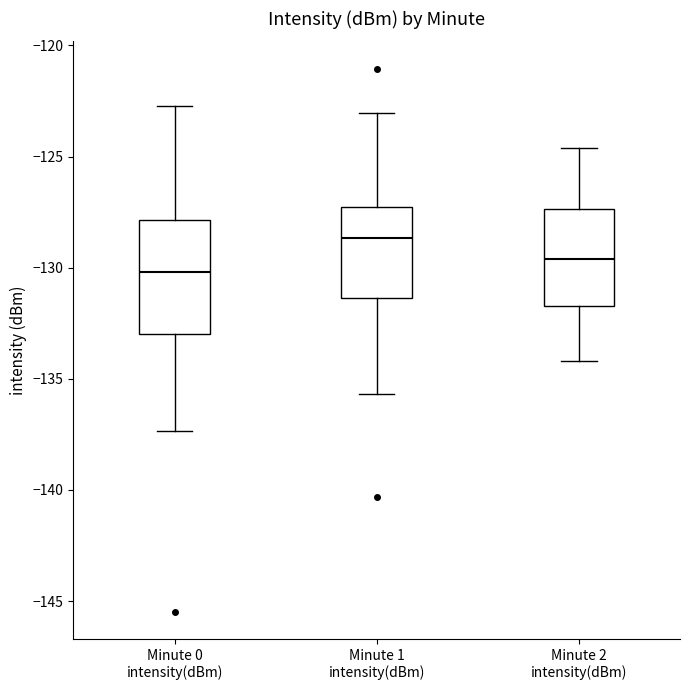

Reading left to right, read every box against the y-axis: the position of its median line, the range the box covers, and the ends of its whiskers. The values are not printed on the chart, so give them approximately, as read against the axis.

Minute 0 intensity(dBm): median -130.0, box -133.0 to -128.0, whiskers -137.5 to -122.5
Minute 1 intensity(dBm): median -128.5, box -131.5 to -127.5, whiskers -135.5 to -123.0
Minute 2 intensity(dBm): median -129.5, box -131.5 to -127.5, whiskers -134.0 to -124.5